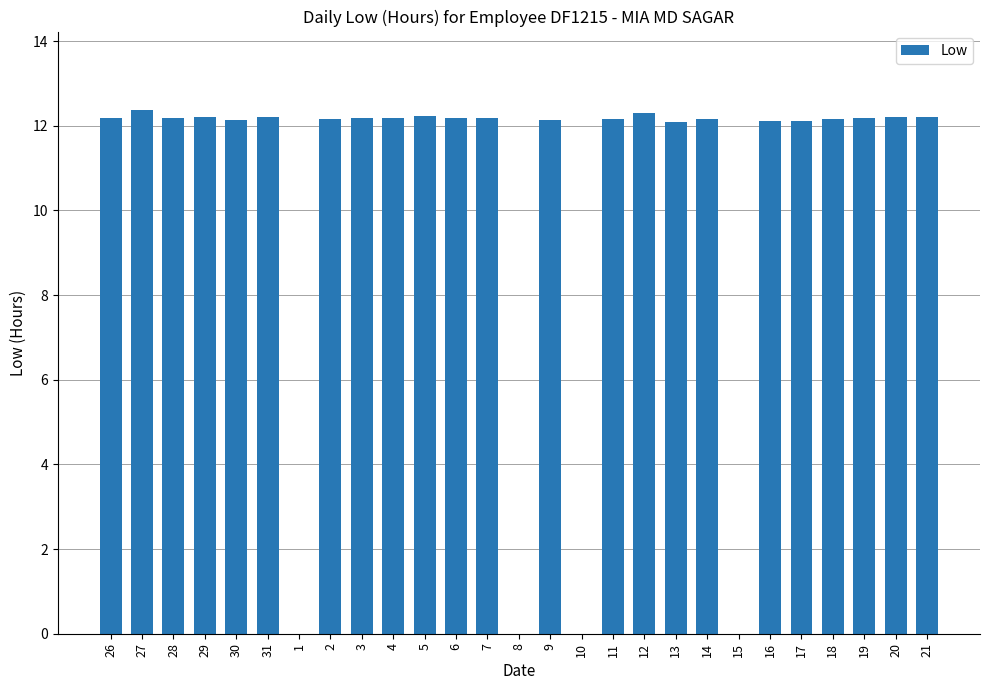

What is the difference between the values at 21 and 10?

12.2